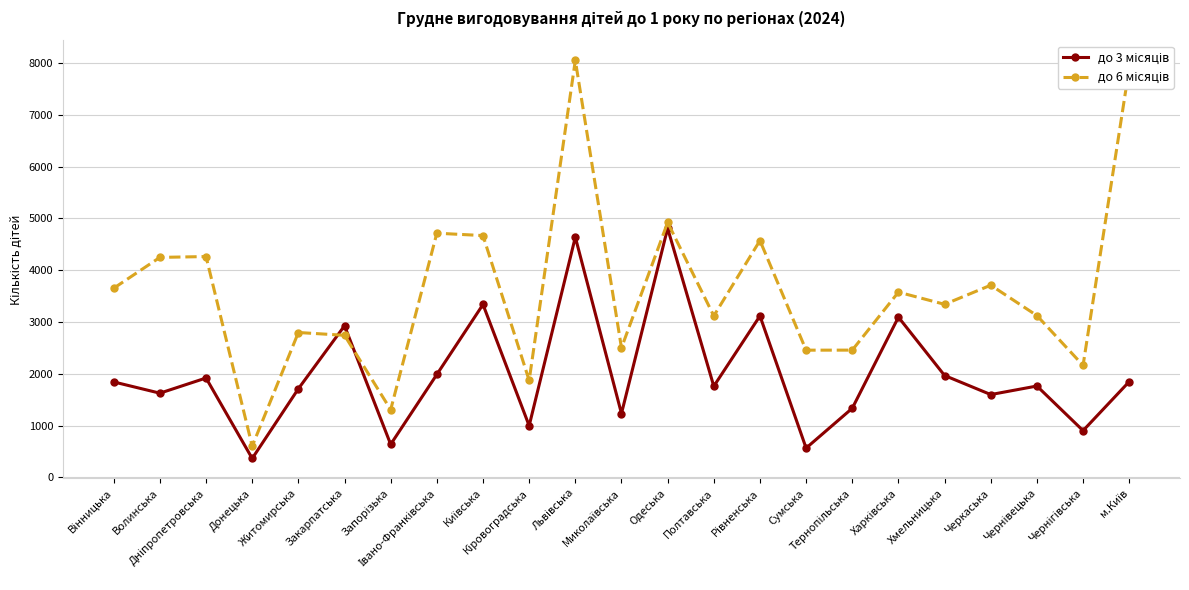

What is the greatest value displayed?

8049